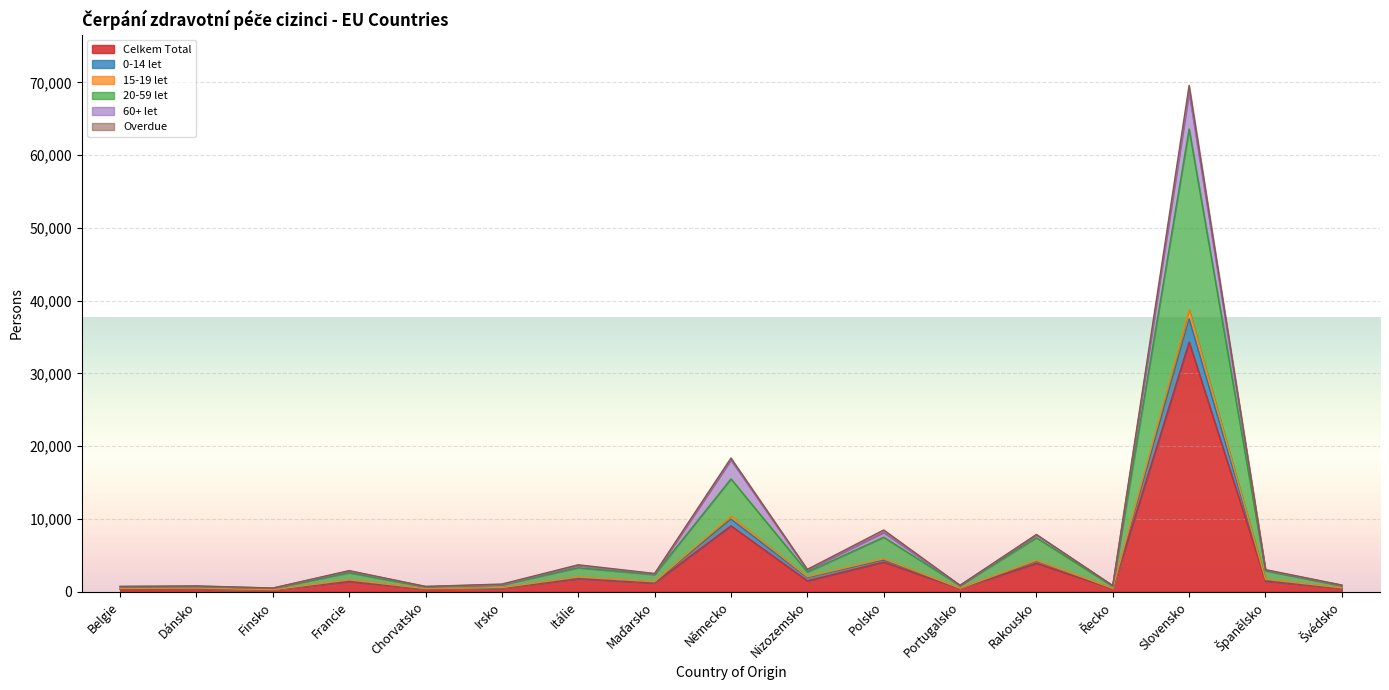

The 20-59 let series shows 343 at Dánsko. True or false?

False